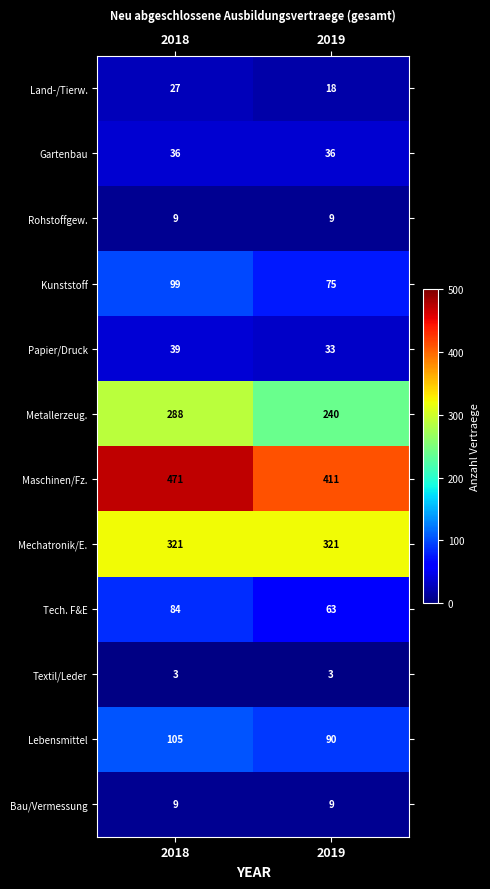

Read the Maschinen/Fz. value at 2018, to the nearest 5.

470